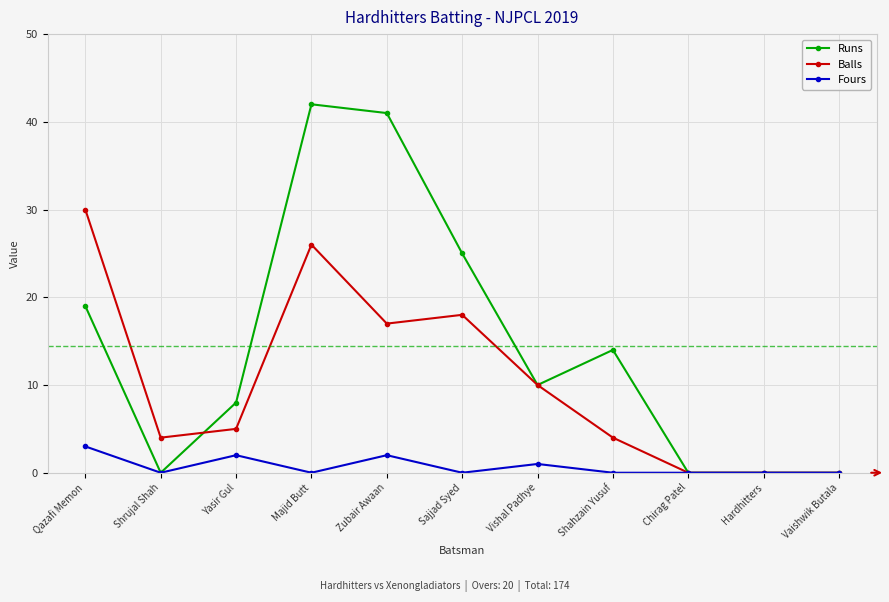

How many lines are shown in the chart?

3